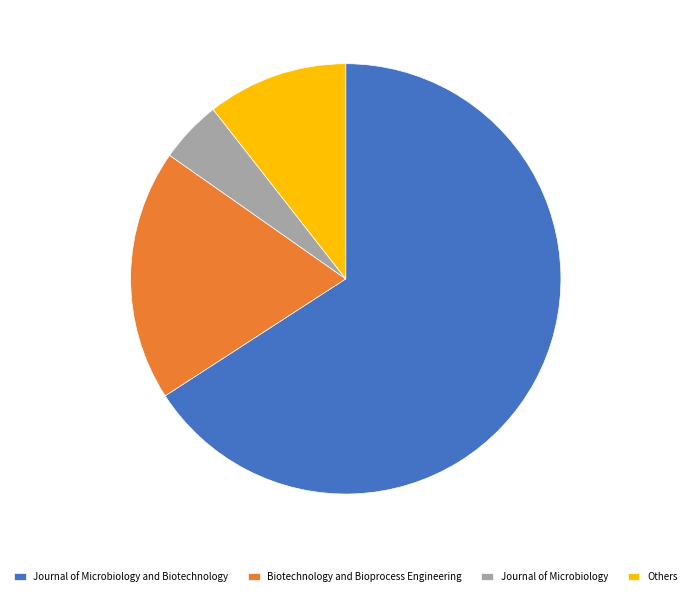

True or false: Biotechnology and Bioprocess Engineering accounts for 6% of the total.

False